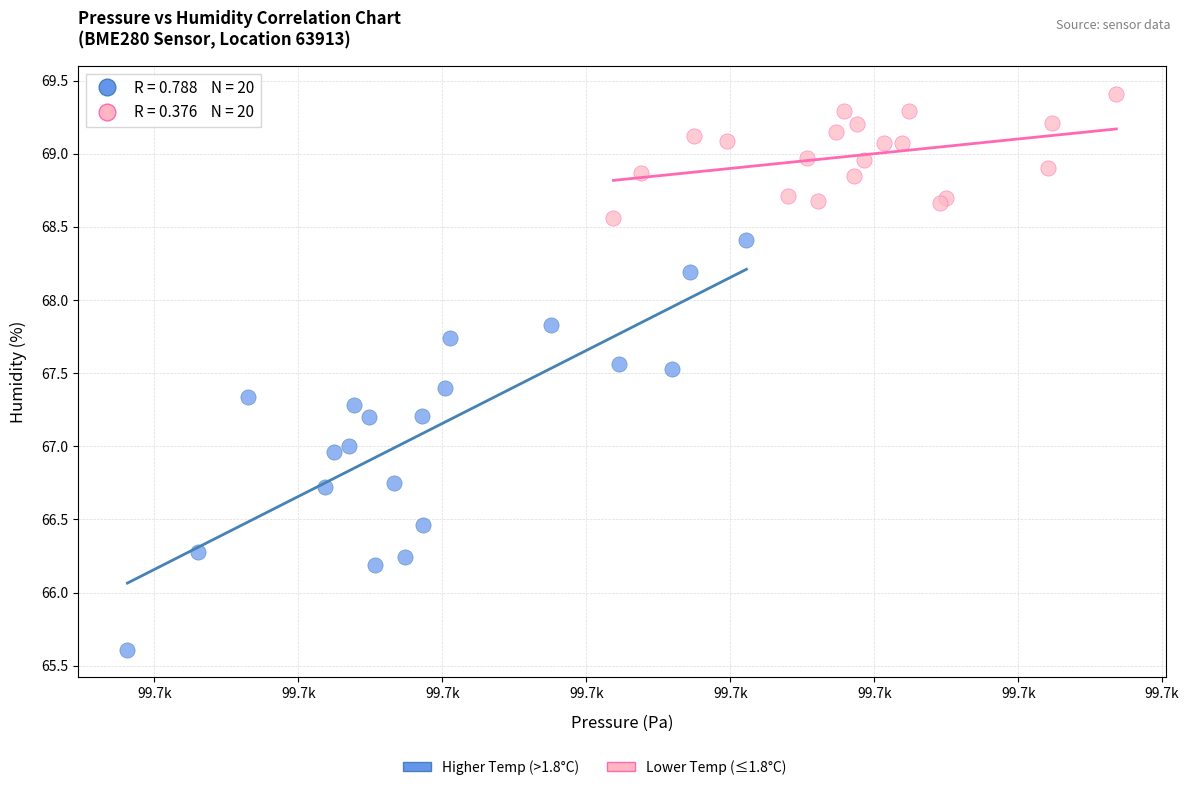

Which series has the largest Y range (max minus min)?

Higher Temp (>1.8°C)